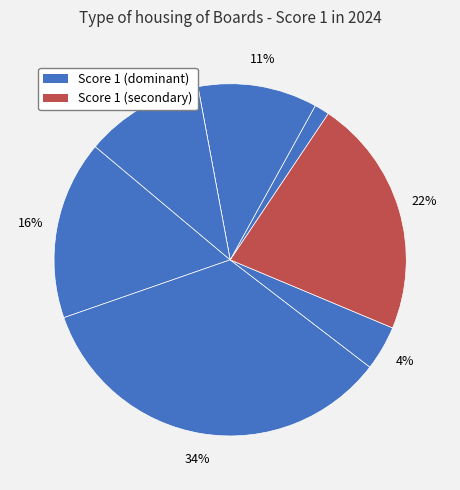

How many segments does this pie chart have?

8